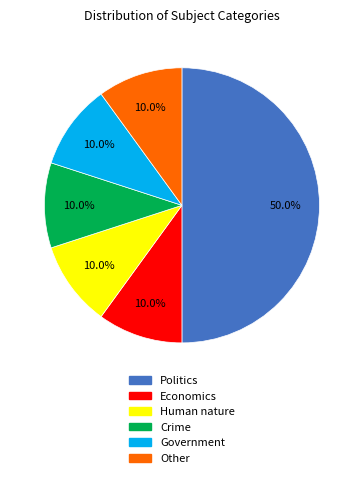

What portion of the pie excludes Crime?

90.0%